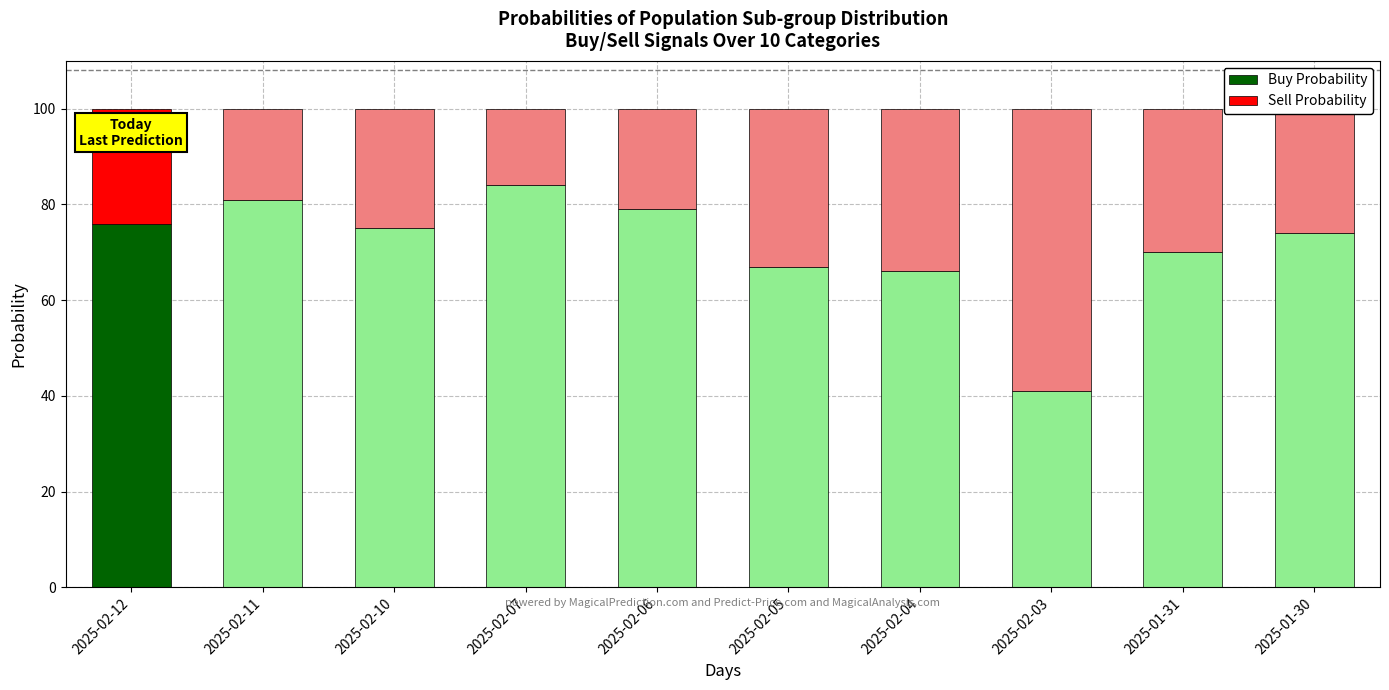

Which category has the lowest value in the Buy Probability series?

2025-02-03